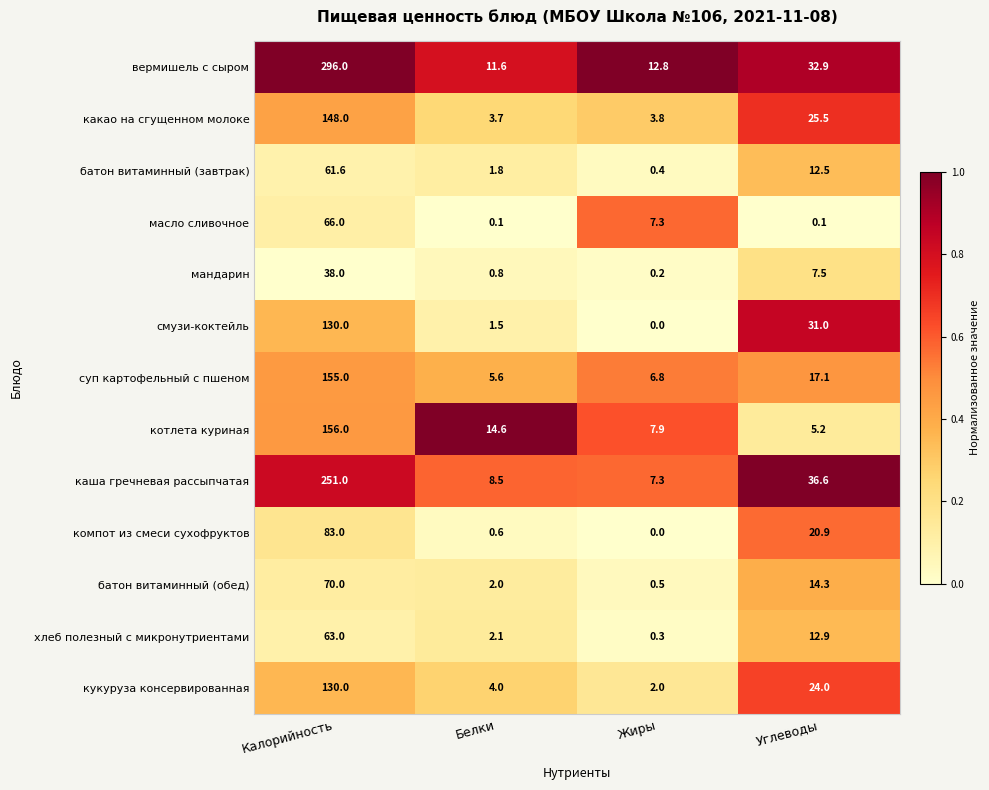

At which category is the sum across all series the highest?

Калорийность